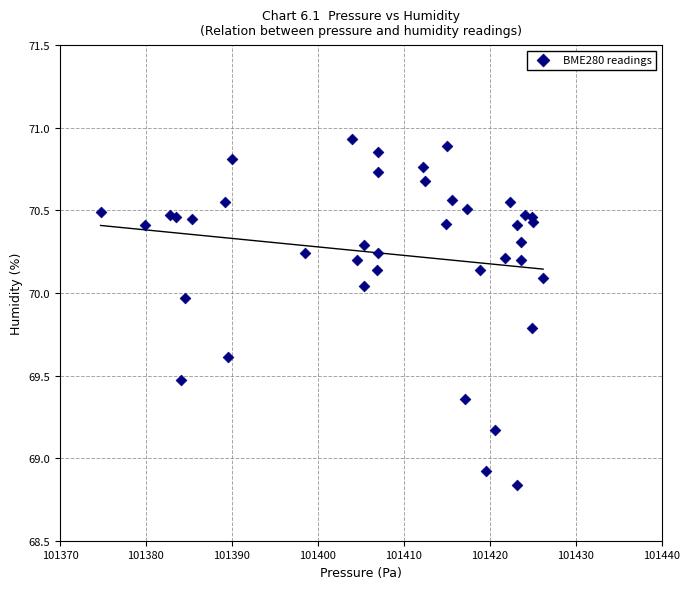

What Y value in the scatter plot is closest to 69?

68.9